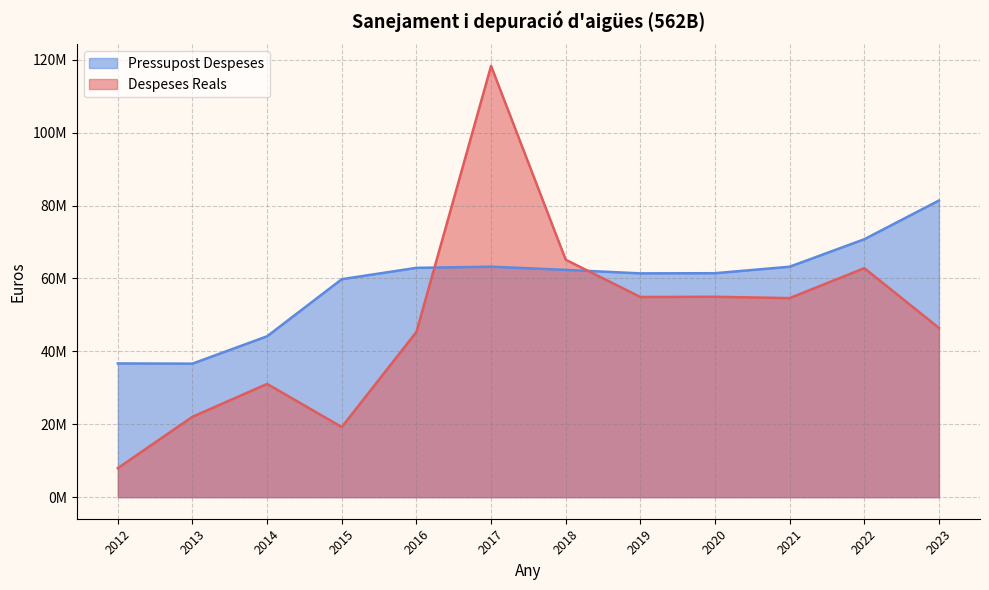

At which category is the sum across all series the highest?

2017